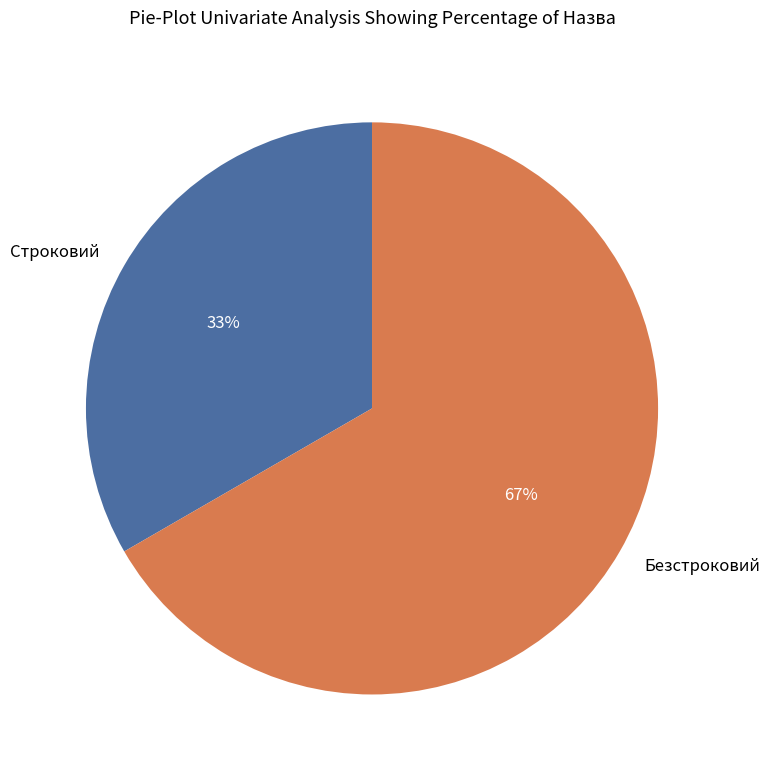

Rank the categories by value from lowest to highest.

Строковий, Безстроковий